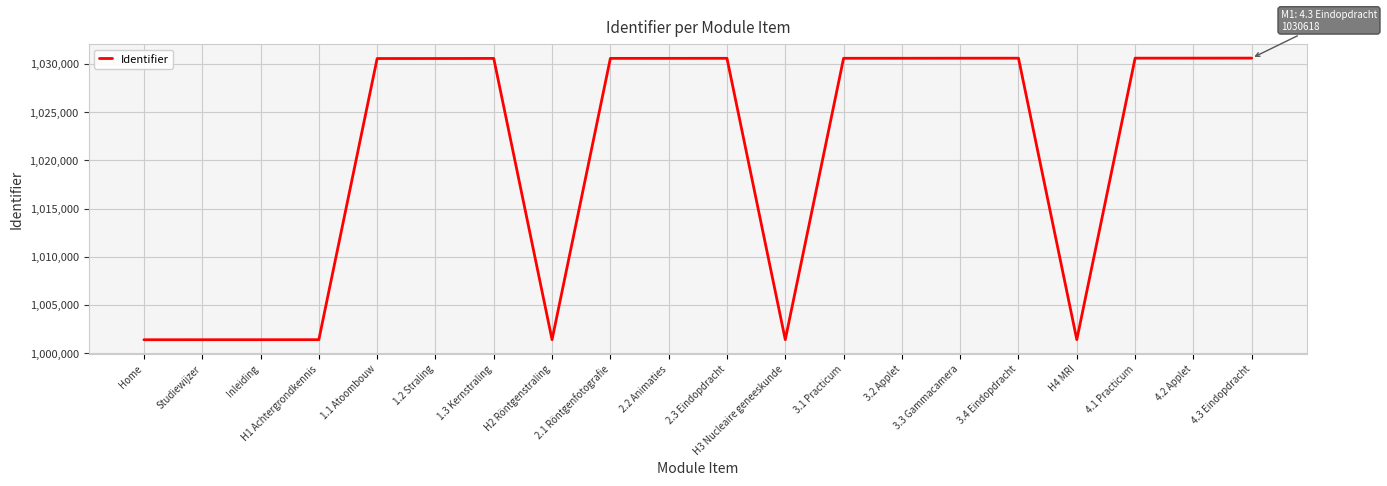

The value at 1.2 Straling is 1030577. True or false?

True